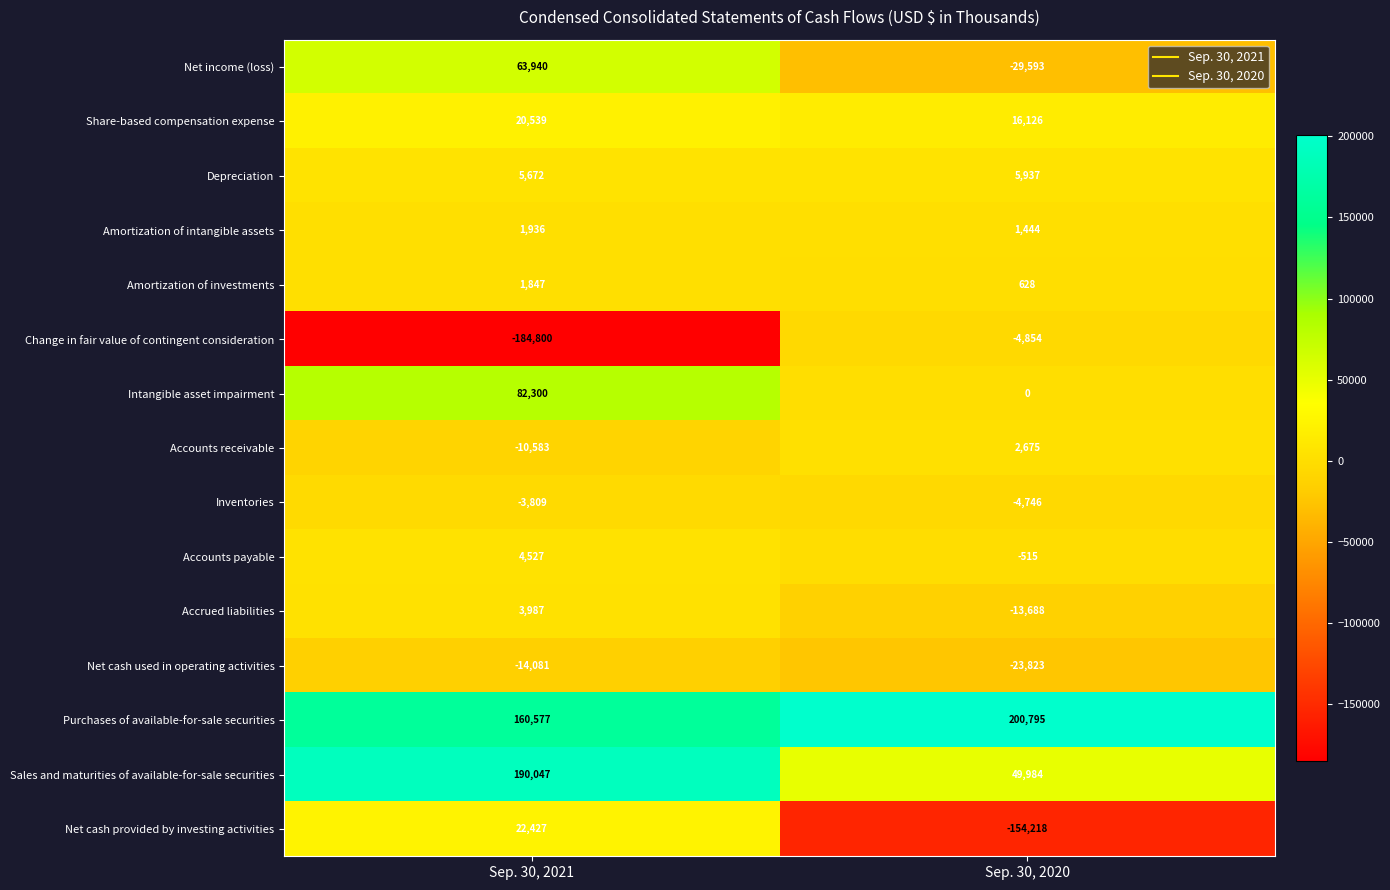

At which label is Share-based compensation expense closest to 18332?

Sep. 30, 2020